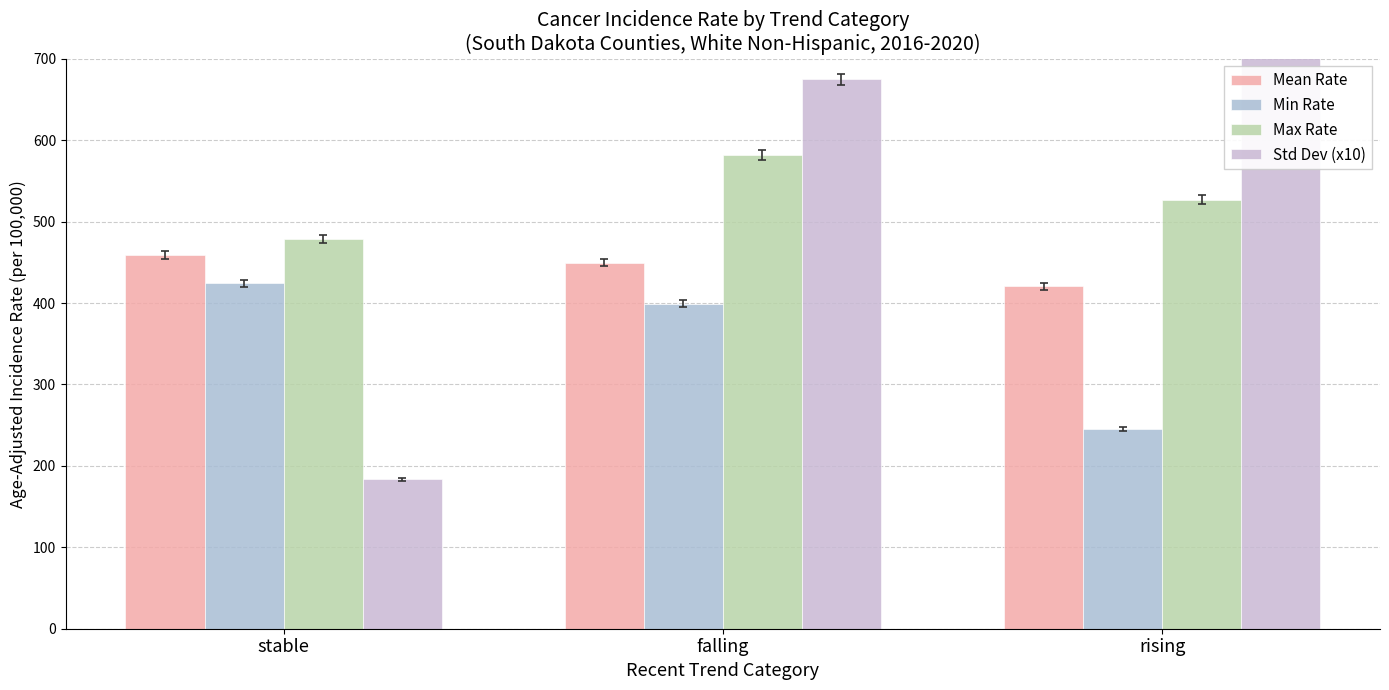

Which series has the largest total across all categories?

Std Dev (x10)